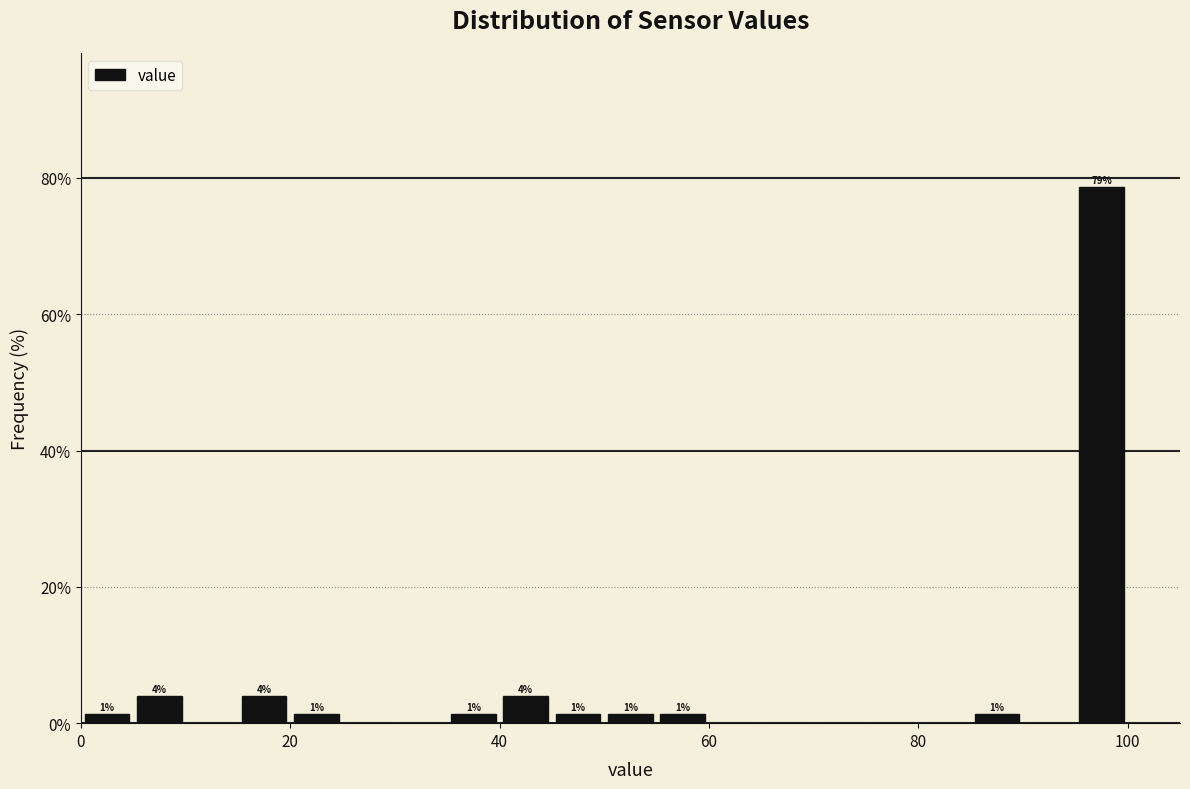

Read against the x-axis, roughly where is the centre of the tallest bar?

98